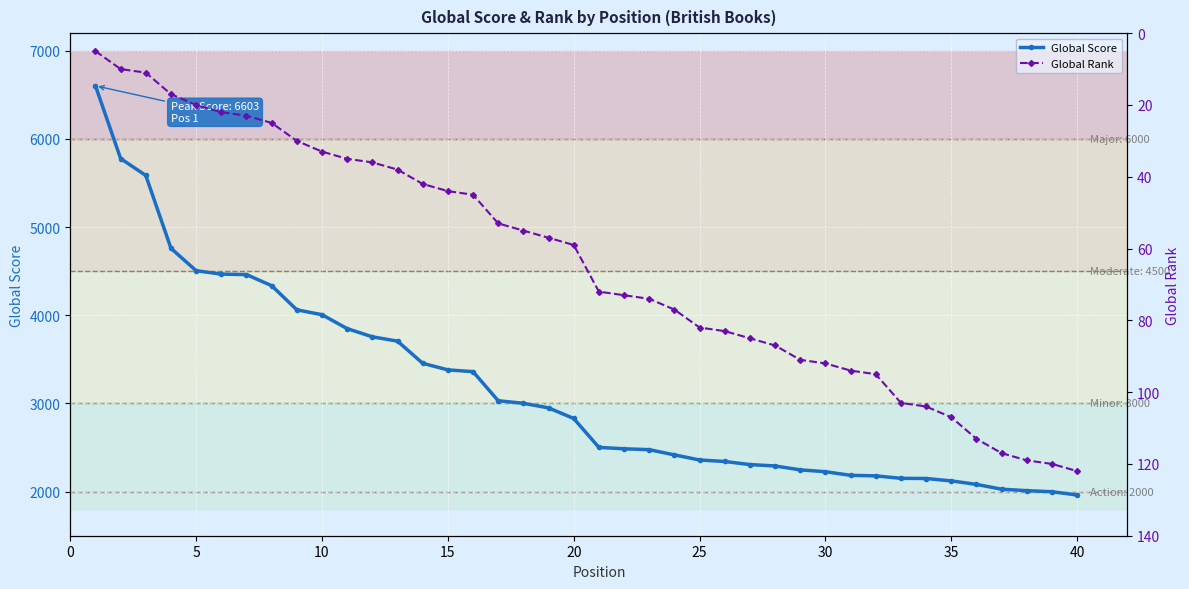

Rank the series by their maximum value, from lowest to highest.

Global Rank, Global Score